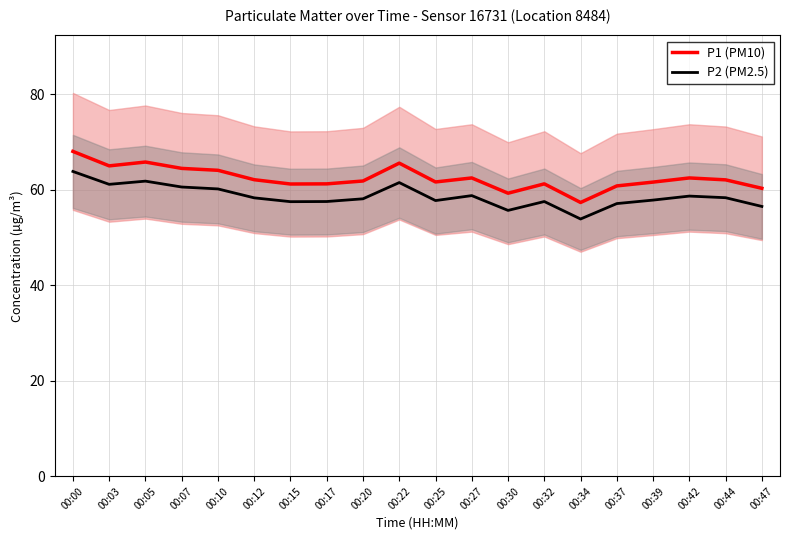

Reading right to left, list all the values displayed in this chart.

P1 (PM10): 00:47=60.3	00:44=62.1	00:42=62.5	00:39=61.6	00:37=60.8	00:34=57.3	00:32=61.2	00:30=59.3	00:27=62.5	00:25=61.6	00:22=65.6	00:20=61.8	00:17=61.2	00:15=61.2	00:12=62.1	00:10=64.1	00:07=64.5	00:05=65.8	00:03=65.0	00:00=68.0
P2 (PM2.5): 00:47=56.5	00:44=58.3	00:42=58.7	00:39=57.8	00:37=57.1	00:34=53.9	00:32=57.5	00:30=55.7	00:27=58.8	00:25=57.7	00:22=61.5	00:20=58.1	00:17=57.5	00:15=57.5	00:12=58.3	00:10=60.2	00:07=60.6	00:05=61.8	00:03=61.1	00:00=63.8